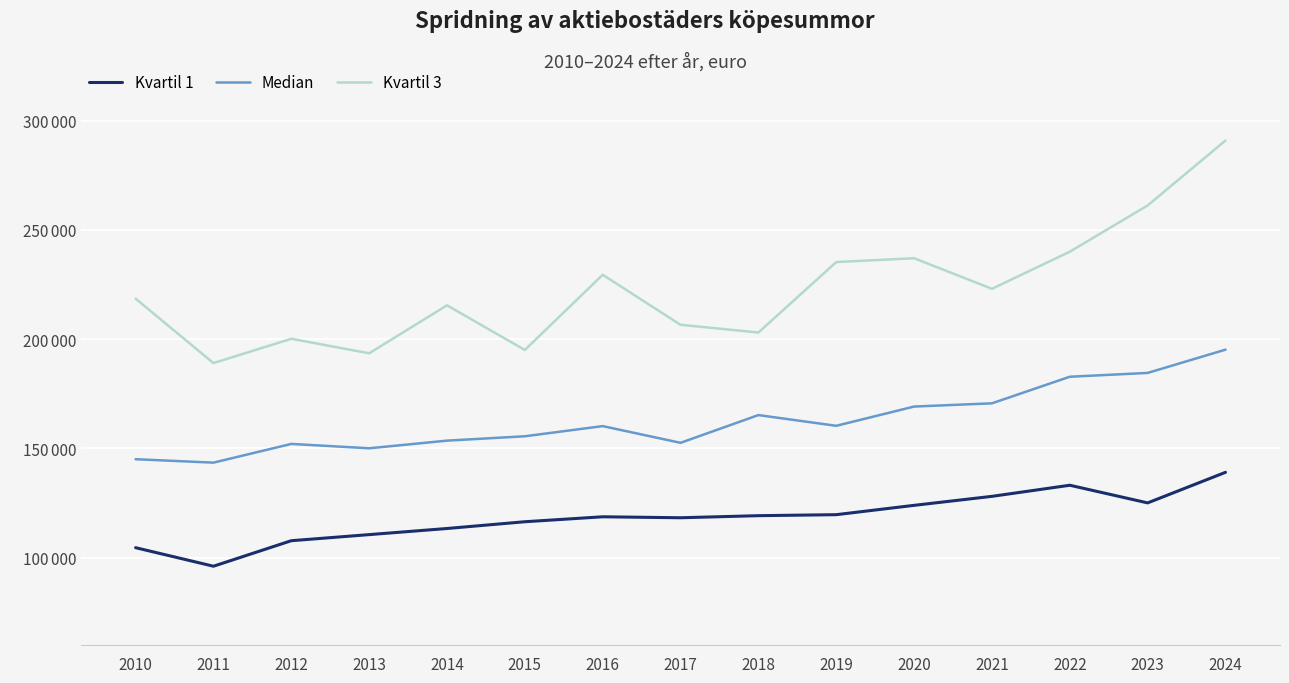

What are all the series names shown in the legend?

Kvartil 1, Median, Kvartil 3